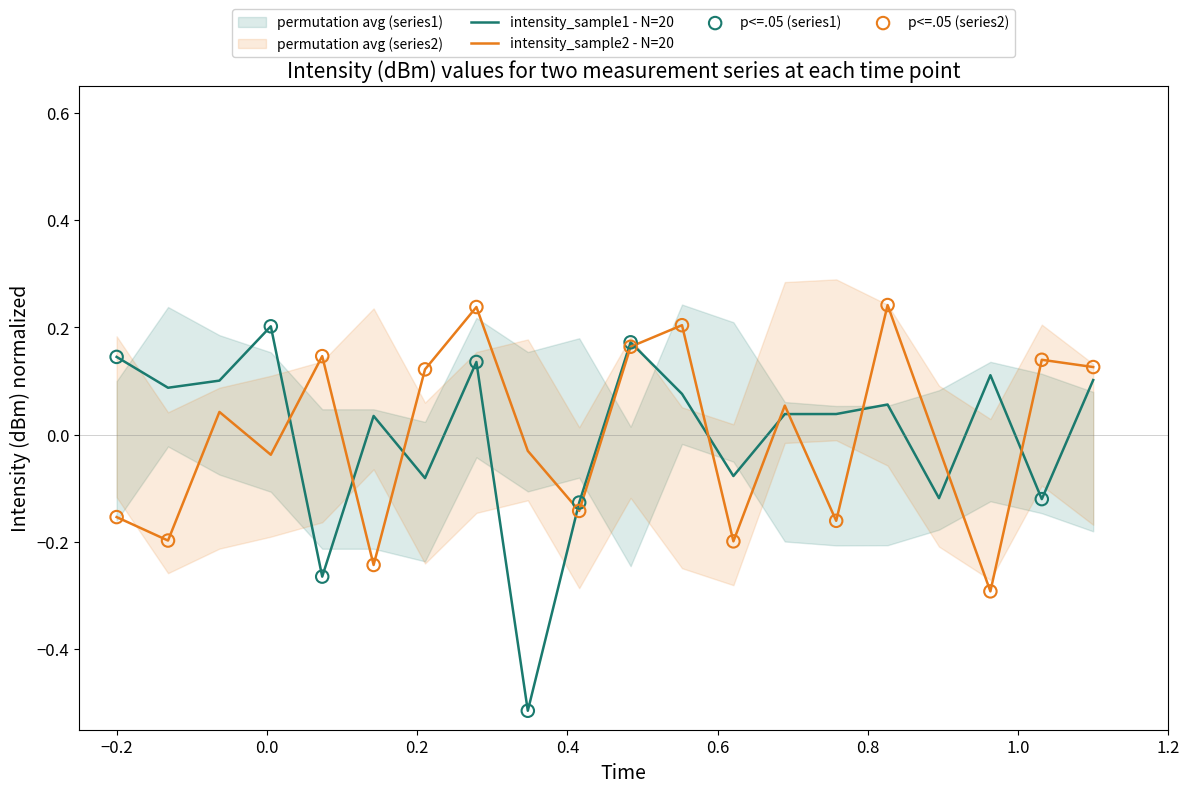

Is the value of intensity_sample1 at −0.2 greater than the value of intensity_sample2 at 1.0?

No